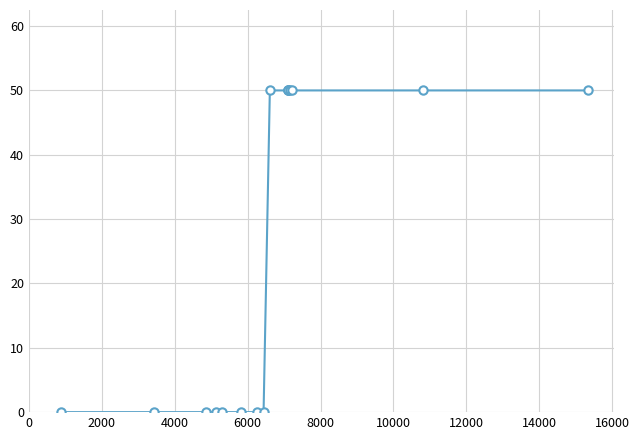

Reading left to right, transcribe all the data shown in this chart.

0	0	0	0	0	0	0	0	50	50	50	50	50	50	50	50